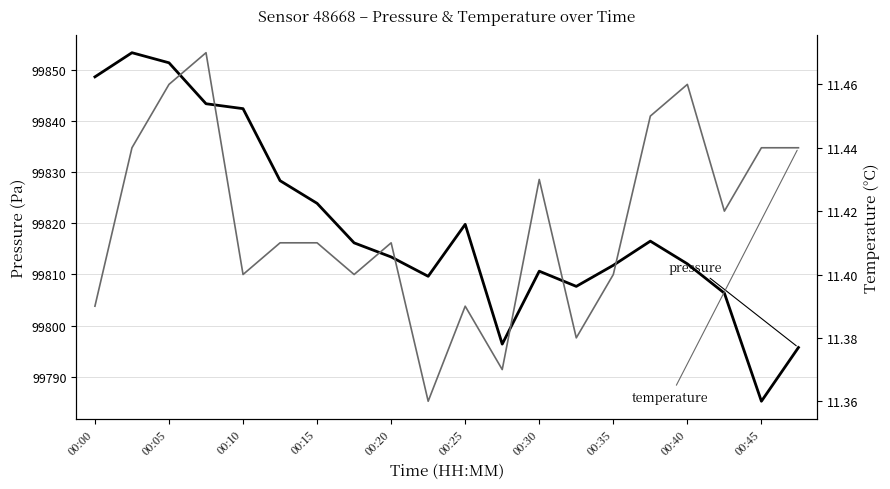

Which series has the largest range (max minus min)?

pressure